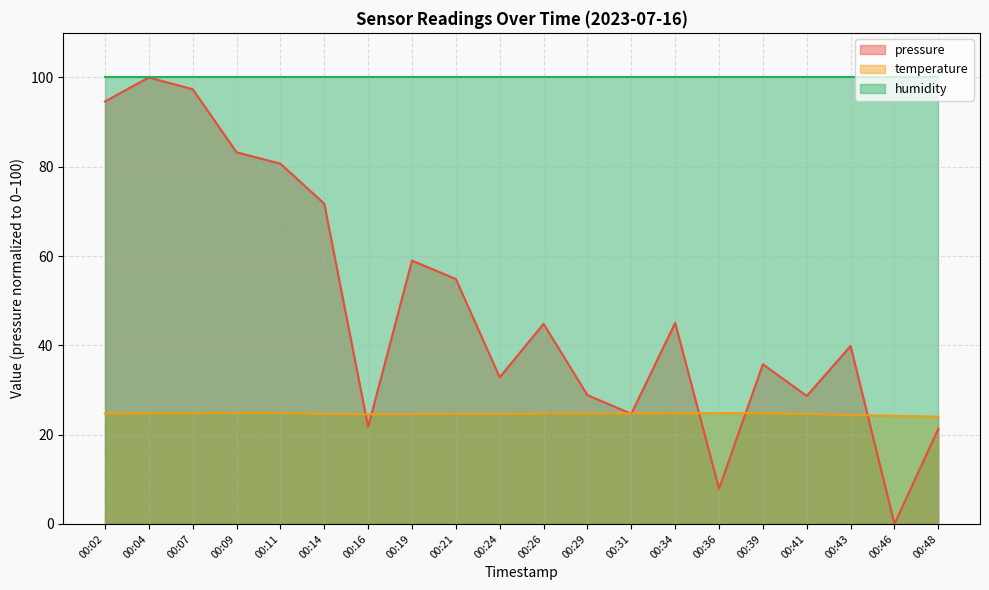

Does the chart display data point markers on the line(s)?

No